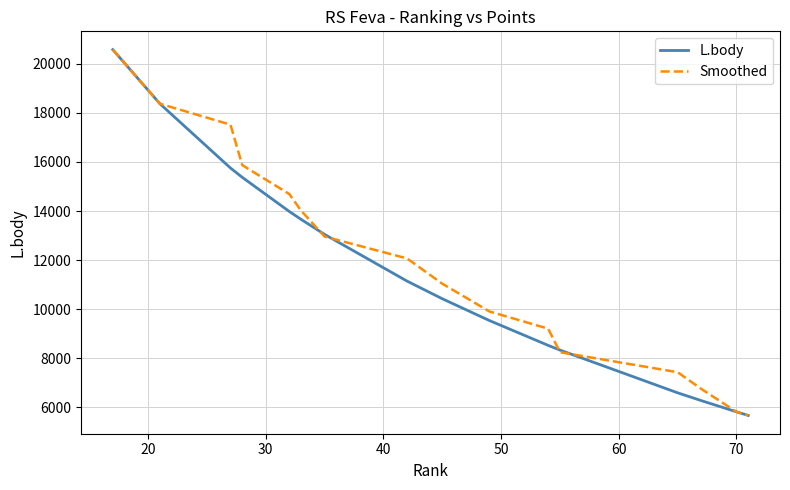

What is the greatest value displayed?

20576.0